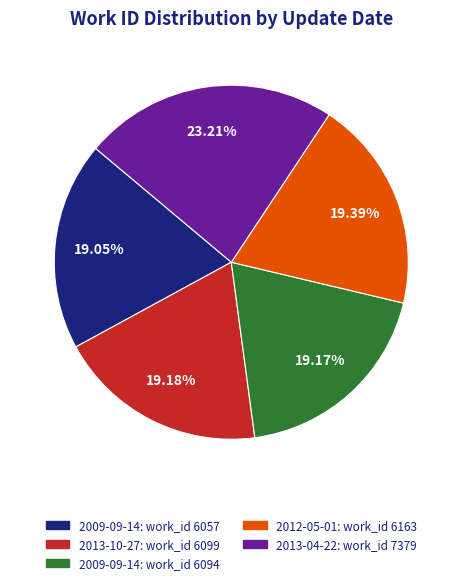

How many slices are in this pie chart?

5